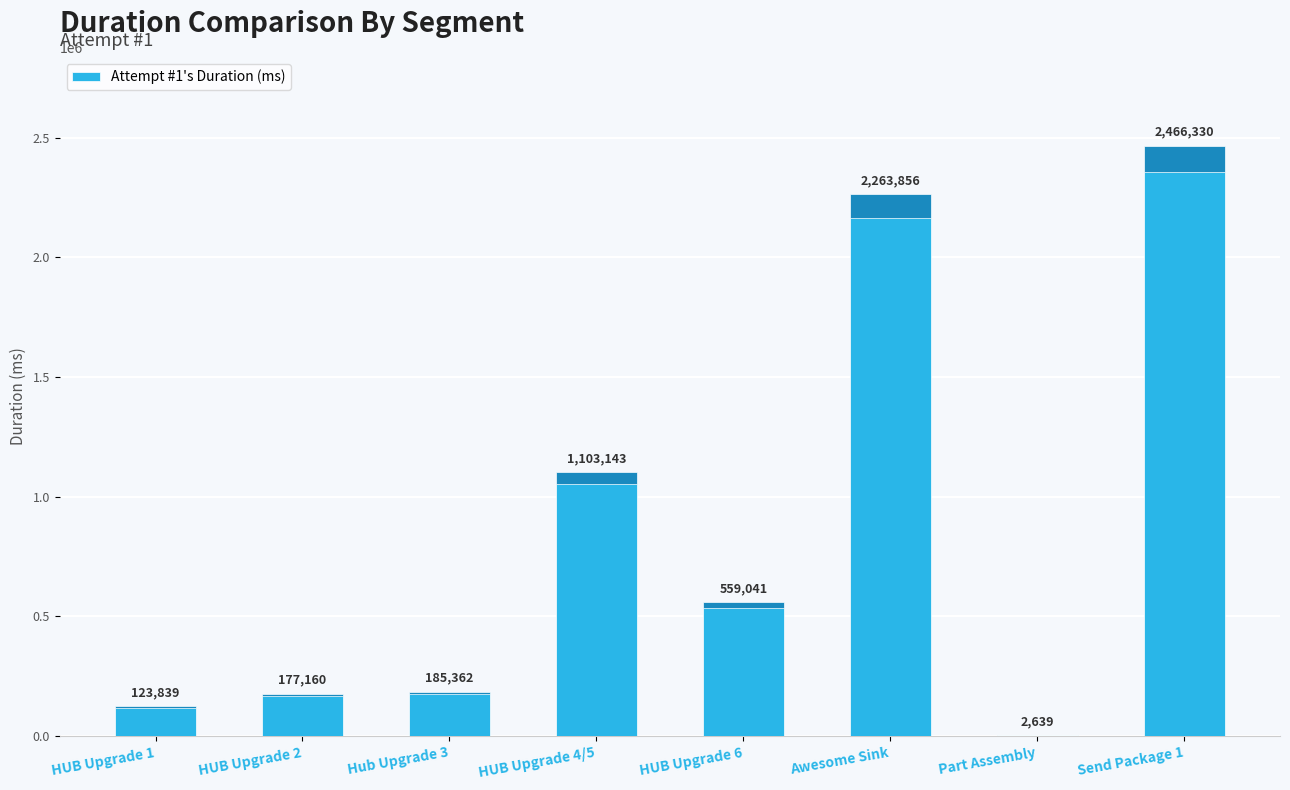

What is the label of the 5th bar from the right?

HUB Upgrade 4/5